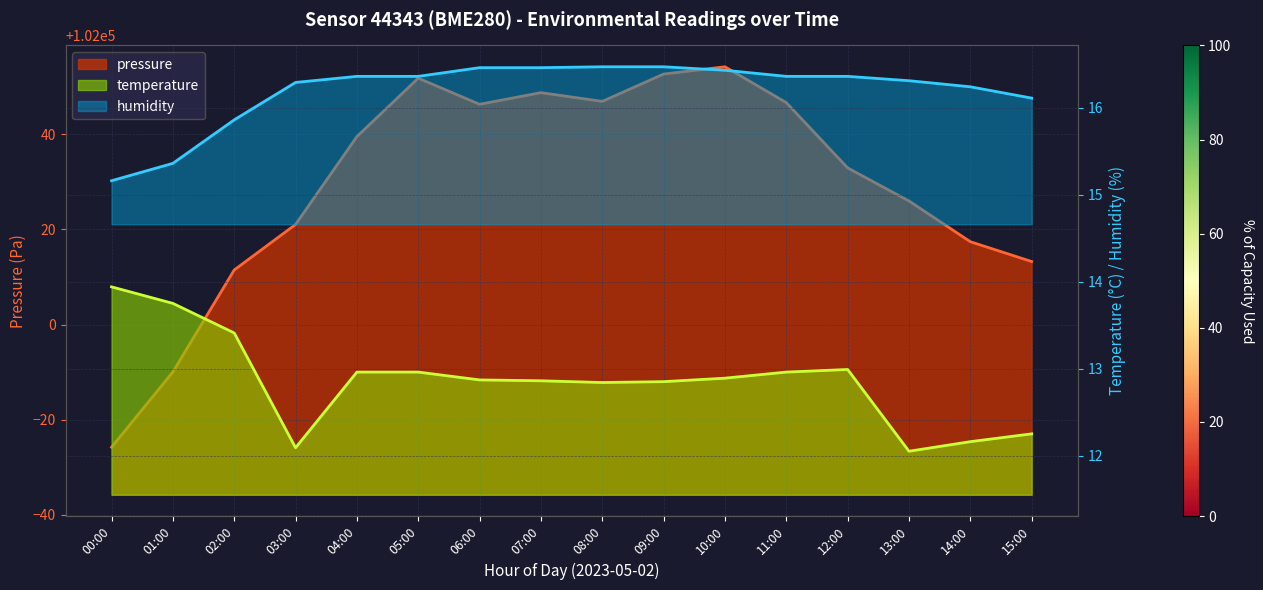

What is the label of the 2nd point from the left?

01:00